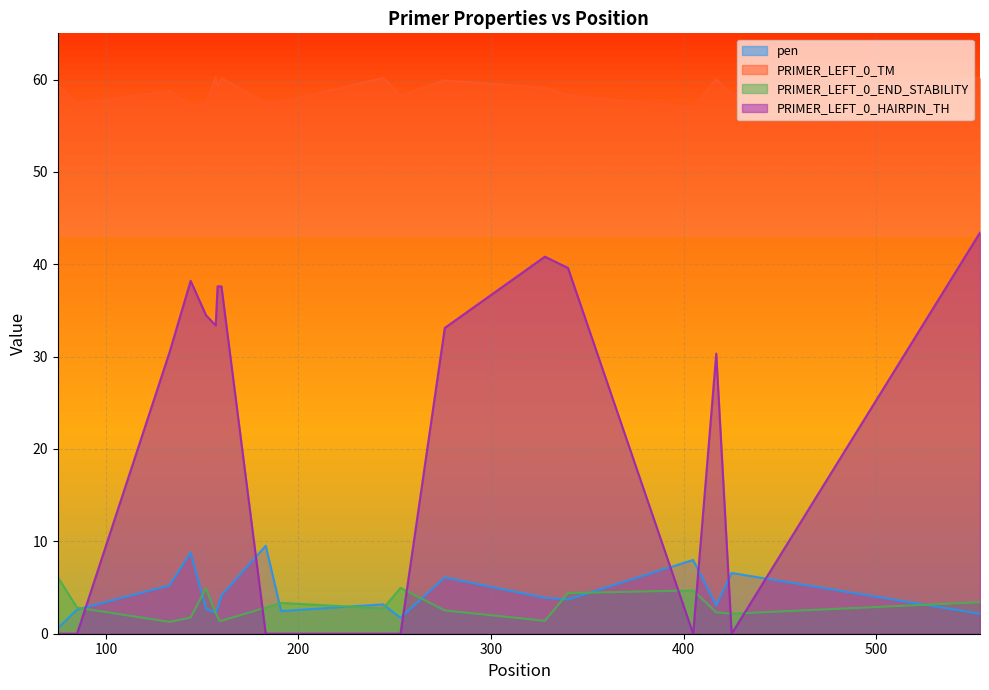

Reading right to left, list all the values displayed in this chart.

pen: 2.2	6.6	3.1	8.0	3.7	3.9	6.1	1.7	3.2	2.5	9.5	4.1	3.4	2.7	2.3	2.7	8.8	5.2	2.6	0.6
PRIMER_LEFT_0_TM: 60.2	58.4	60.1	57.0	58.3	59.1	59.9	58.3	60.2	57.5	57.5	60.1	59.6	59.3	60.3	57.3	57.2	58.8	57.4	59.4
PRIMER_LEFT_0_END_STABILITY: 3.4	2.2	2.3	4.7	4.4	1.4	2.5	5.0	2.7	3.3	2.8	1.4	1.4	1.9	2.2	4.9	1.8	1.3	2.8	6.1
PRIMER_LEFT_0_HAIRPIN_TH: 43.4	0.0	30.3	0.0	39.6	40.8	33.1	0.0	0.0	0.0	0.0	37.6	37.6	37.6	33.4	34.5	38.2	30.4	0.0	0.0